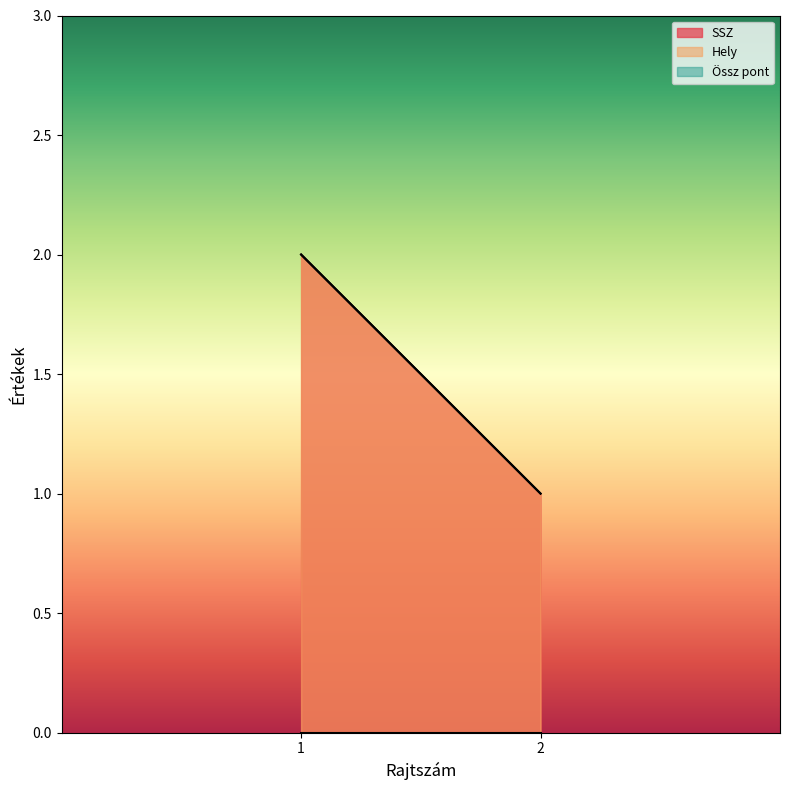

What are all the series names shown in the legend?

SSZ, Hely, Össz pont